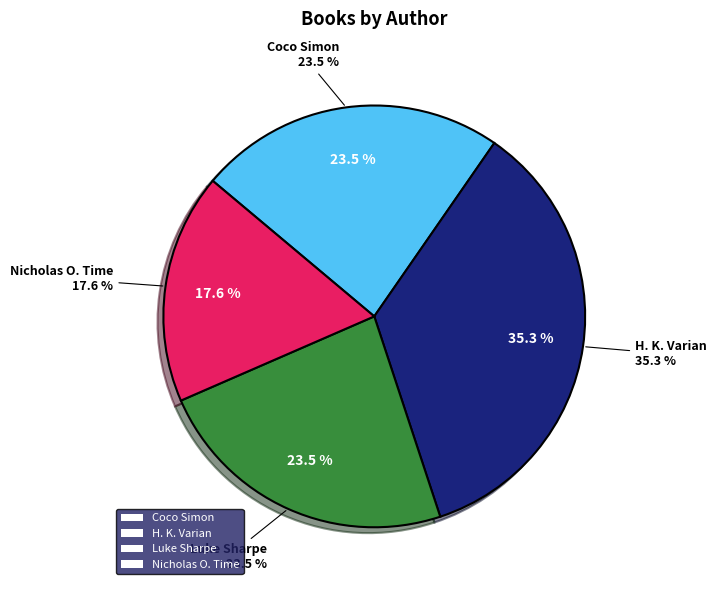

To the nearest percent, what is the difference between the largest and smallest slice percentages?

18%